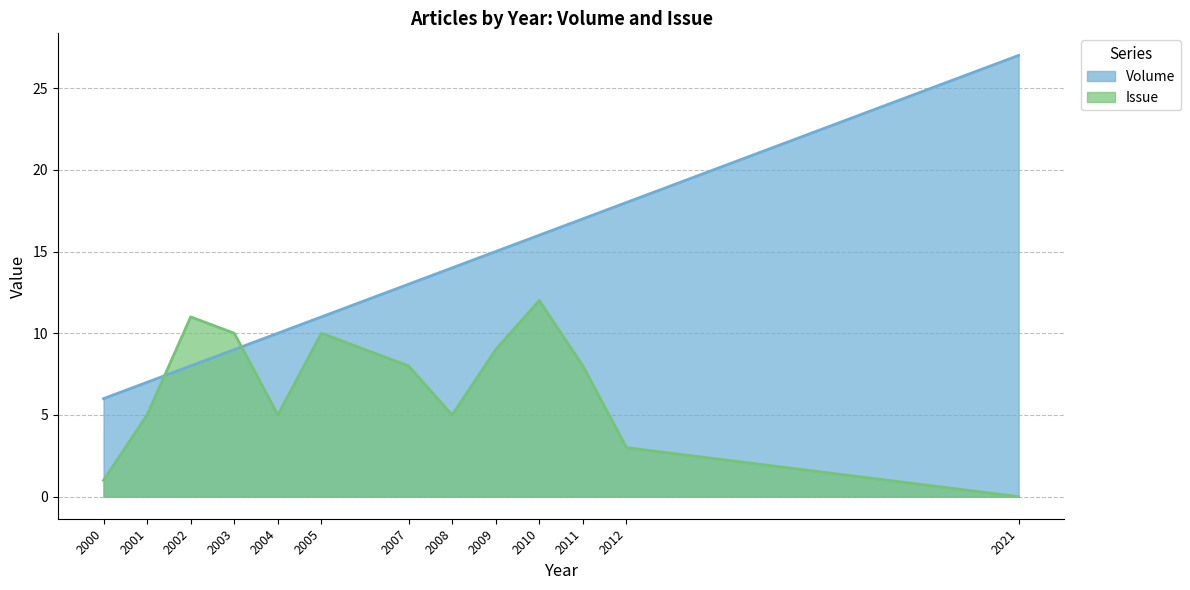

At which label does Volume first exceed 13?

2008